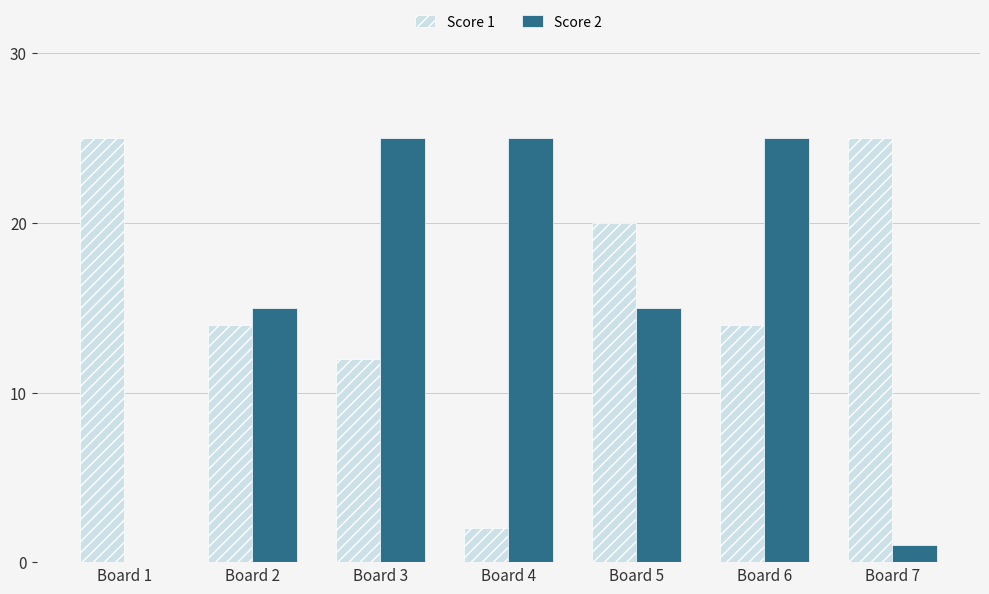

What is the total value across all series at Board 2?

29